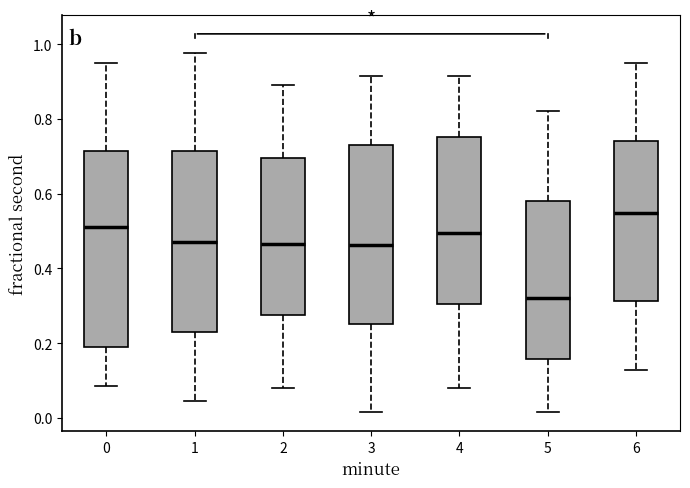

Reading left to right, transcribe this box plot: for each box, give where its median line is, the range the box spans, and where its two whiskers end, as read against the y-axis. The values are not printed on the chart, so give them approximately, as read against the axis.

0: median 0.52, box 0.18 to 0.72, whiskers 0.08 to 0.94
1: median 0.46, box 0.22 to 0.72, whiskers 0.04 to 0.98
2: median 0.46, box 0.28 to 0.70, whiskers 0.08 to 0.88
3: median 0.46, box 0.26 to 0.72, whiskers 0.02 to 0.92
4: median 0.50, box 0.30 to 0.76, whiskers 0.08 to 0.92
5: median 0.32, box 0.16 to 0.58, whiskers 0.02 to 0.82
6: median 0.54, box 0.32 to 0.74, whiskers 0.12 to 0.94